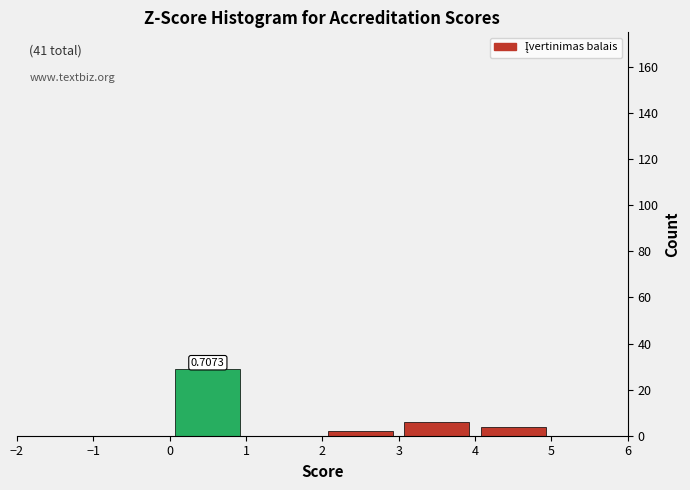

Which range on the x-axis has the tallest bar?

0 to 1